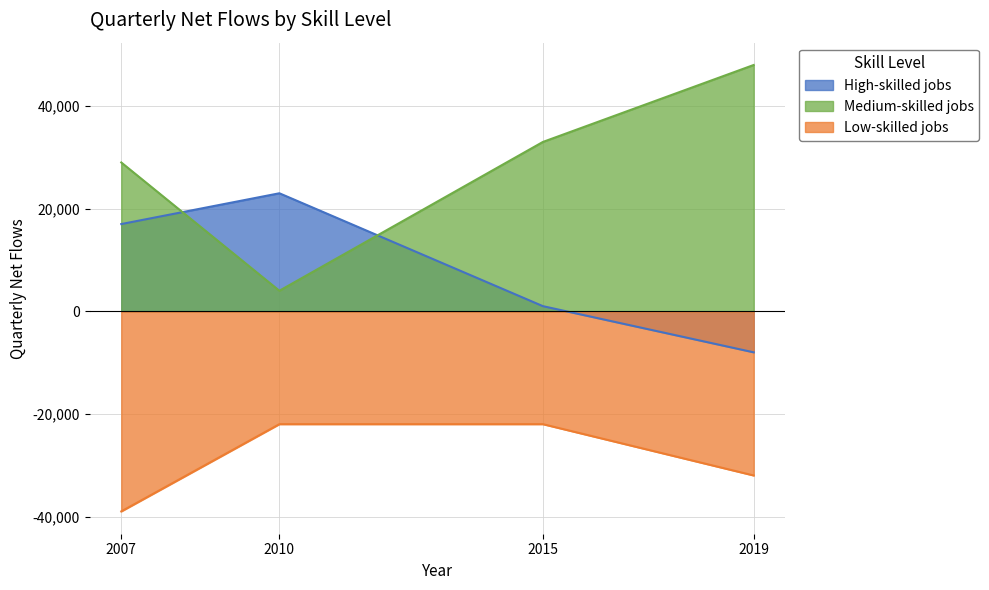

What is the sum of the Low-skilled jobs values at 2007 and 2015?

-61000